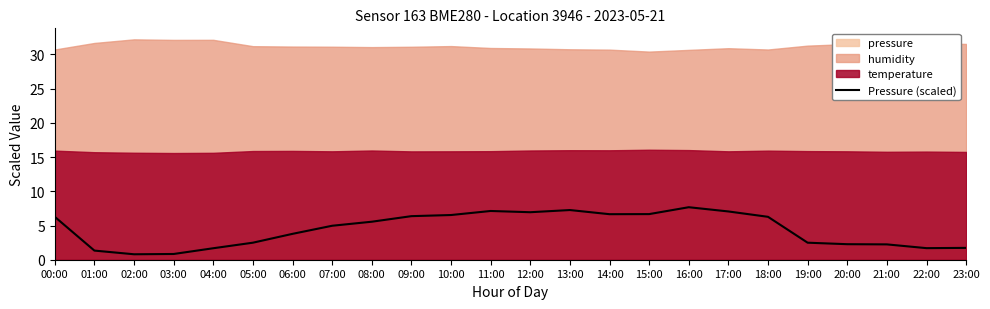

What position from the right is 12:00?

12